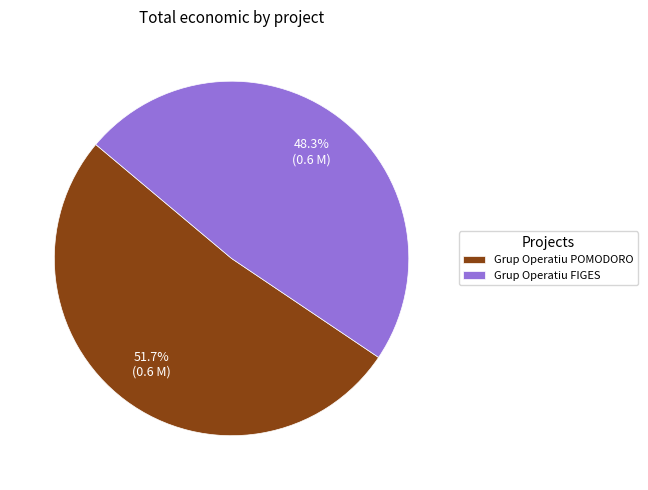

Is there any slice that represents more than half of the pie?

Yes